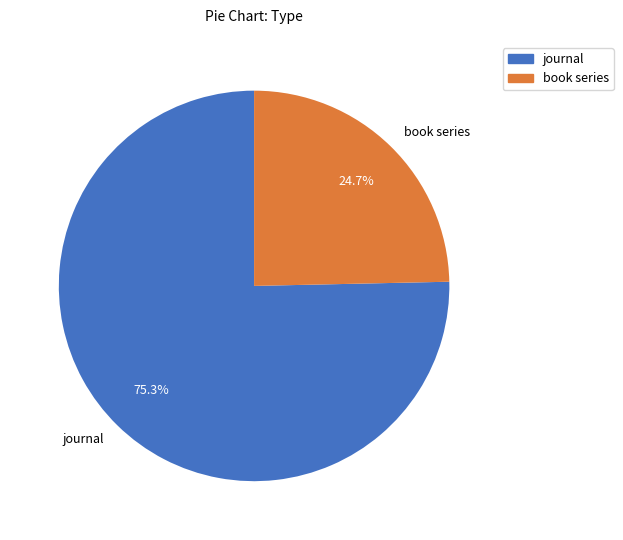

Is there a majority slice in this chart?

Yes